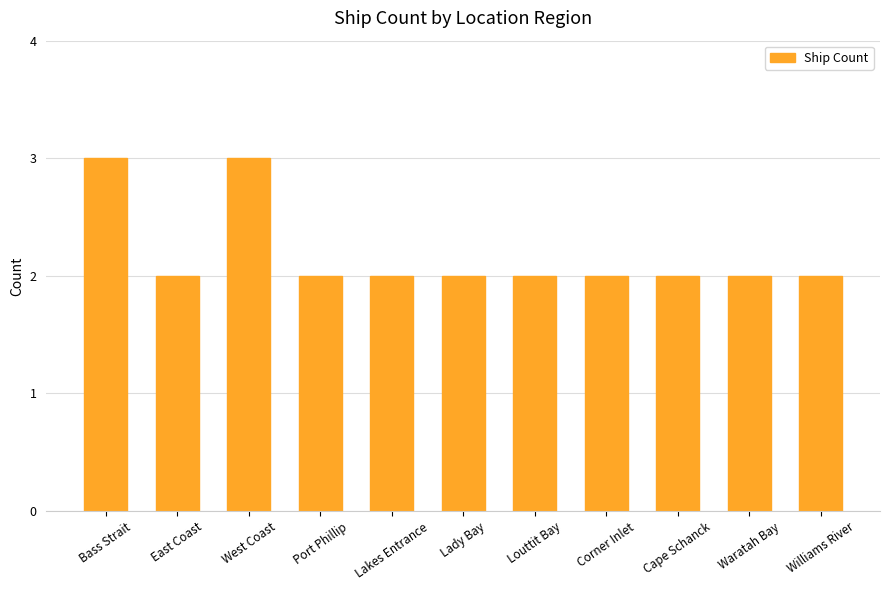

Reading left to right, transcribe all the data shown in this chart.

Bass Strait=3	East Coast=2	West Coast=3	Port Phillip=2	Lakes Entrance=2	Lady Bay=2	Louttit Bay=2	Corner Inlet=2	Cape Schanck=2	Waratah Bay=2	Williams River=2